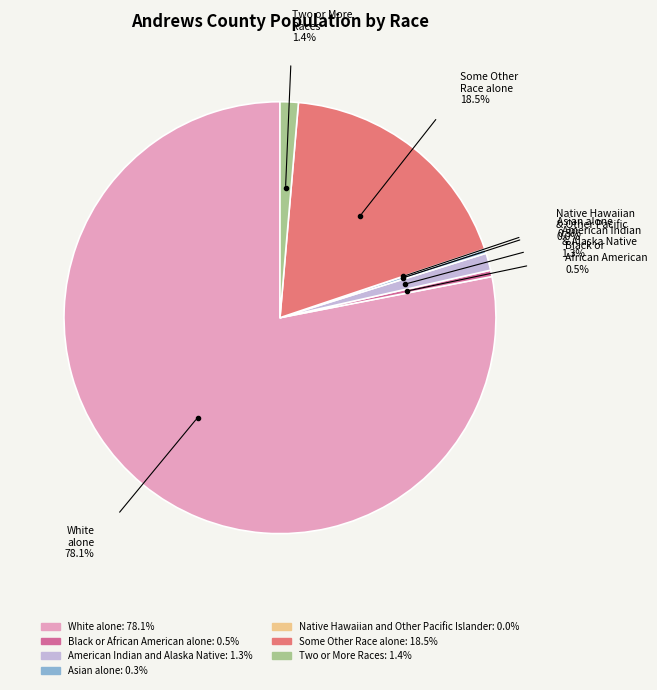

Is there a majority slice in this chart?

Yes